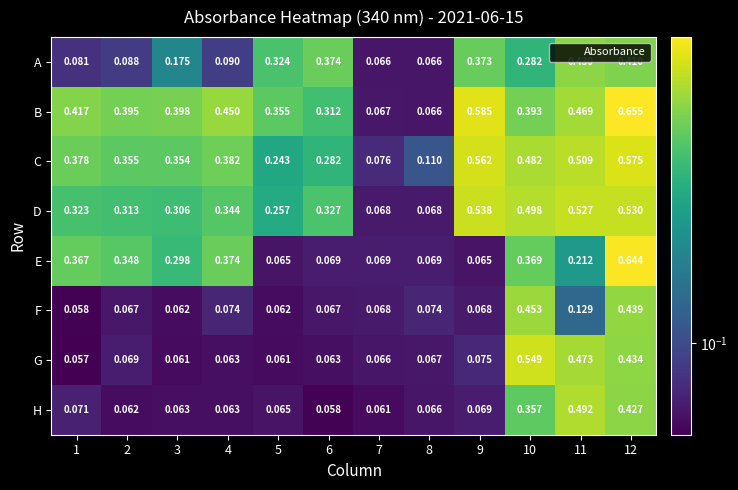

Which series has the widest spread of values?

B